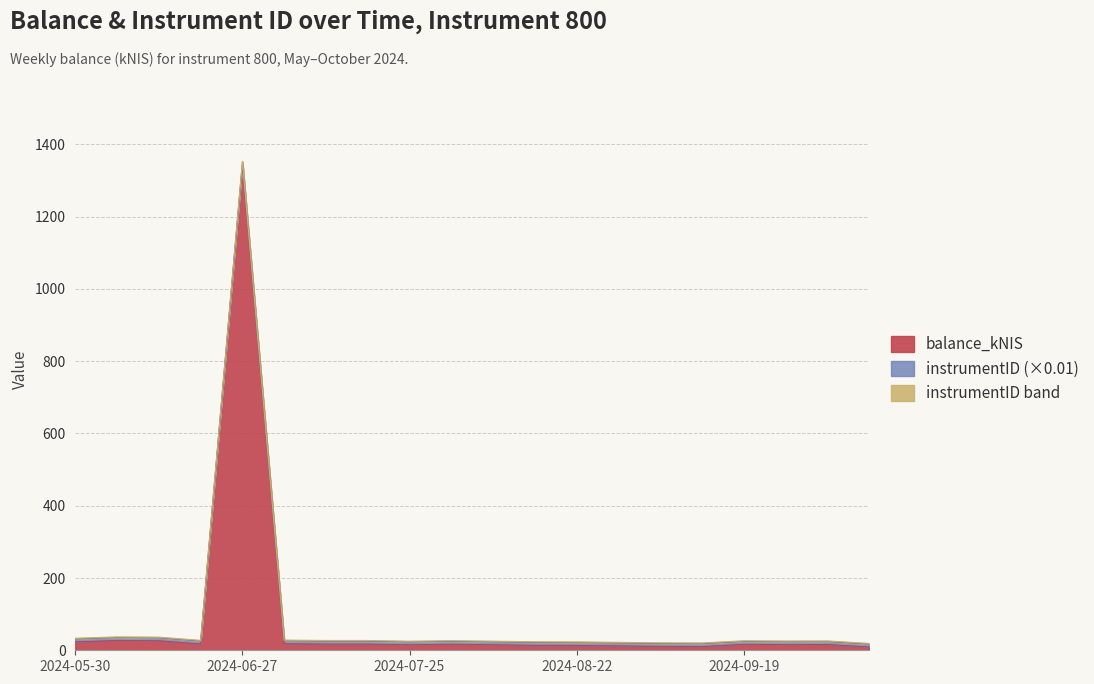

How many points are higher than both their immediate neighbors (excluding endpoints)?

5